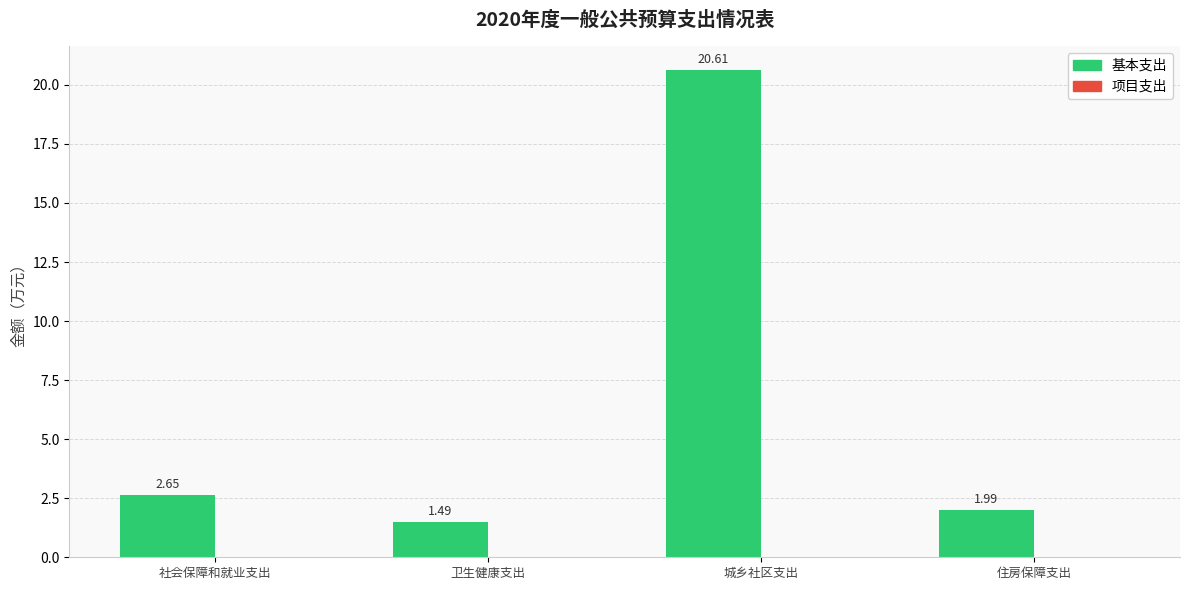

What is the difference between the maximum and minimum values?

19.1